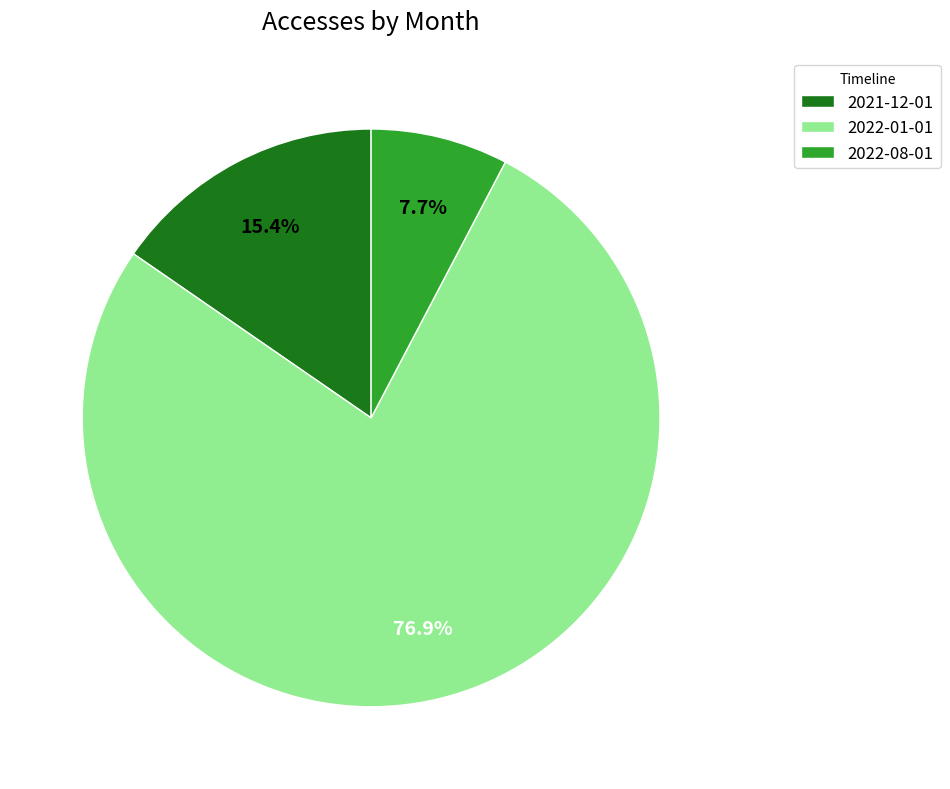

How many slices are in this pie chart?

3